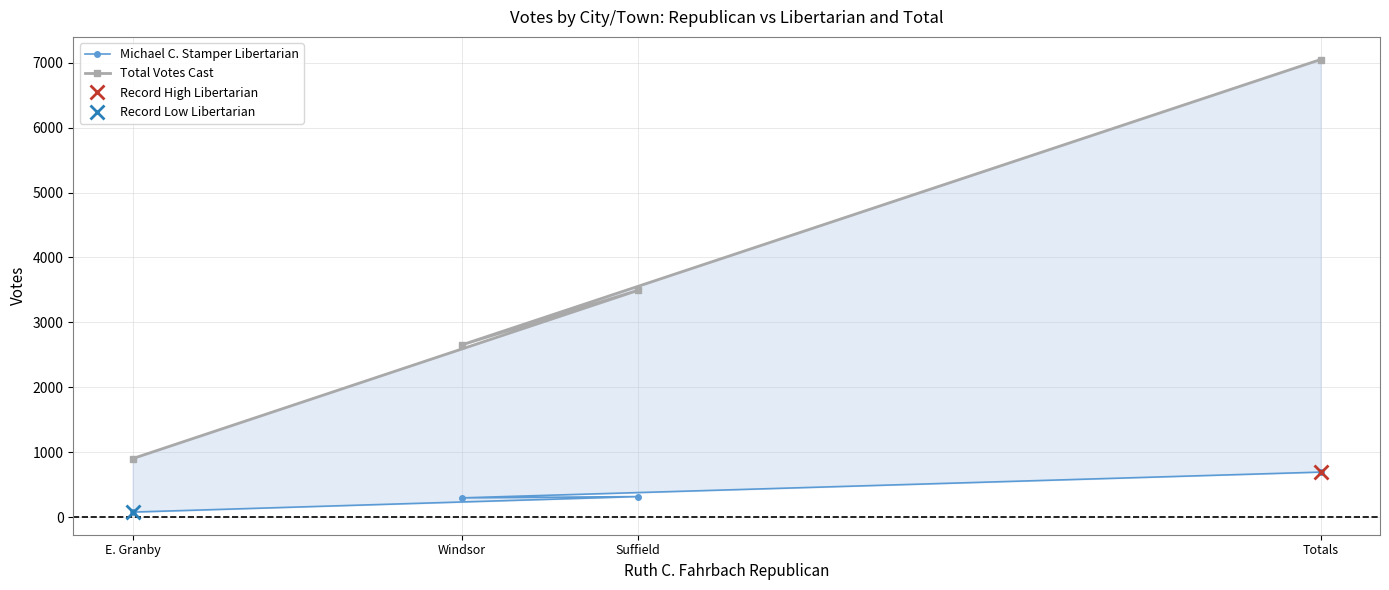

What position from the right is E. Granby?

4